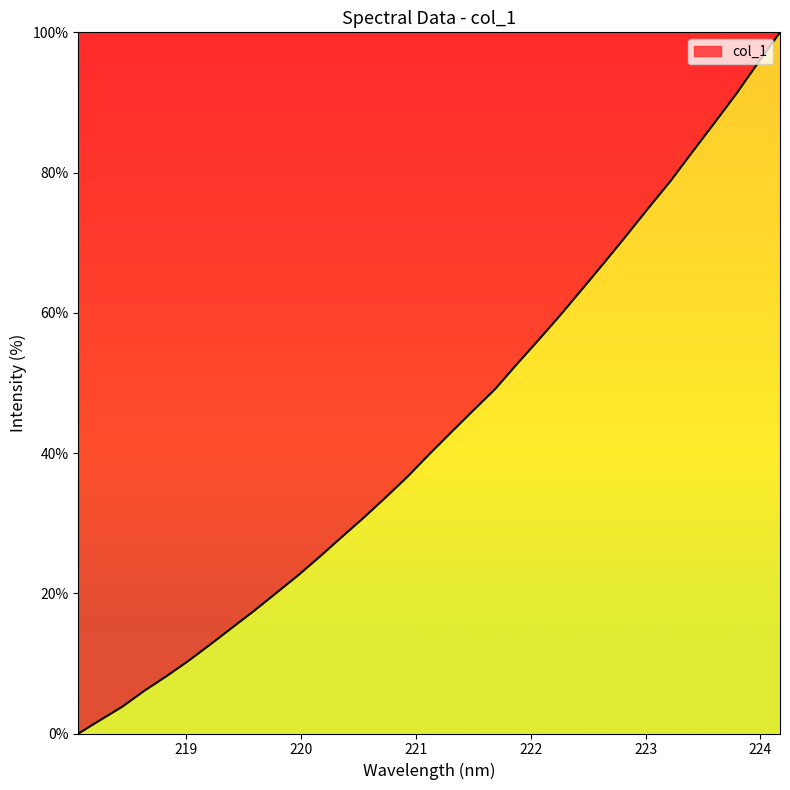

What is the maximum value shown in the chart?

100.0